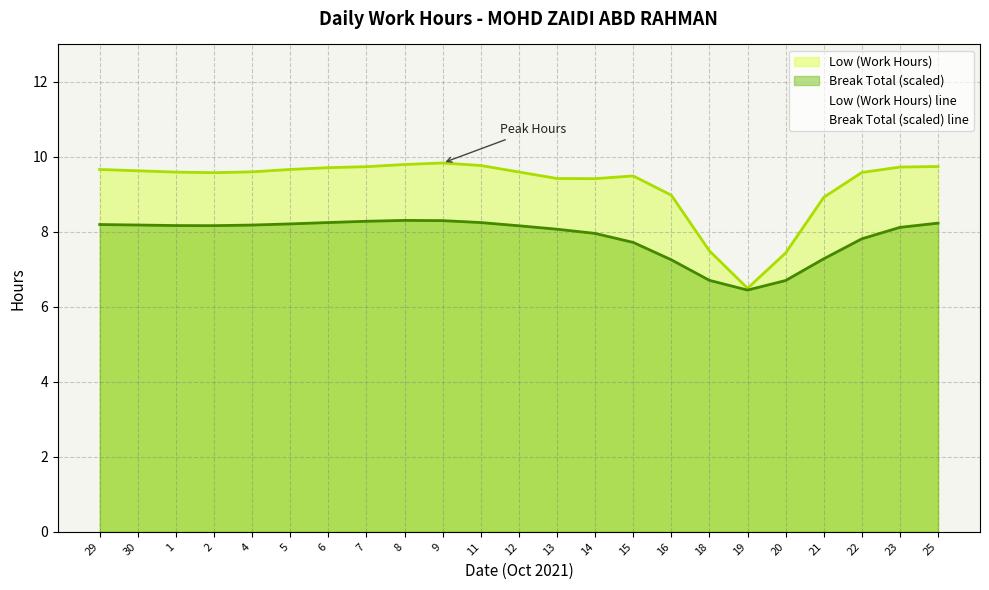

How many lines are shown in the chart?

2